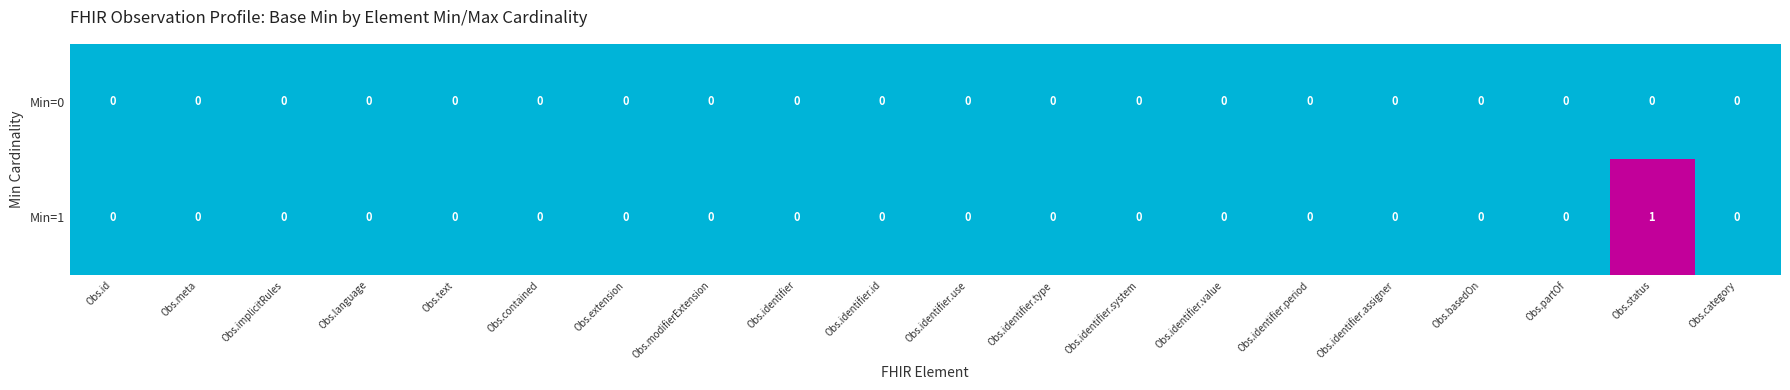

List the series in order of their peak value, lowest first.

Min=0, Min=1